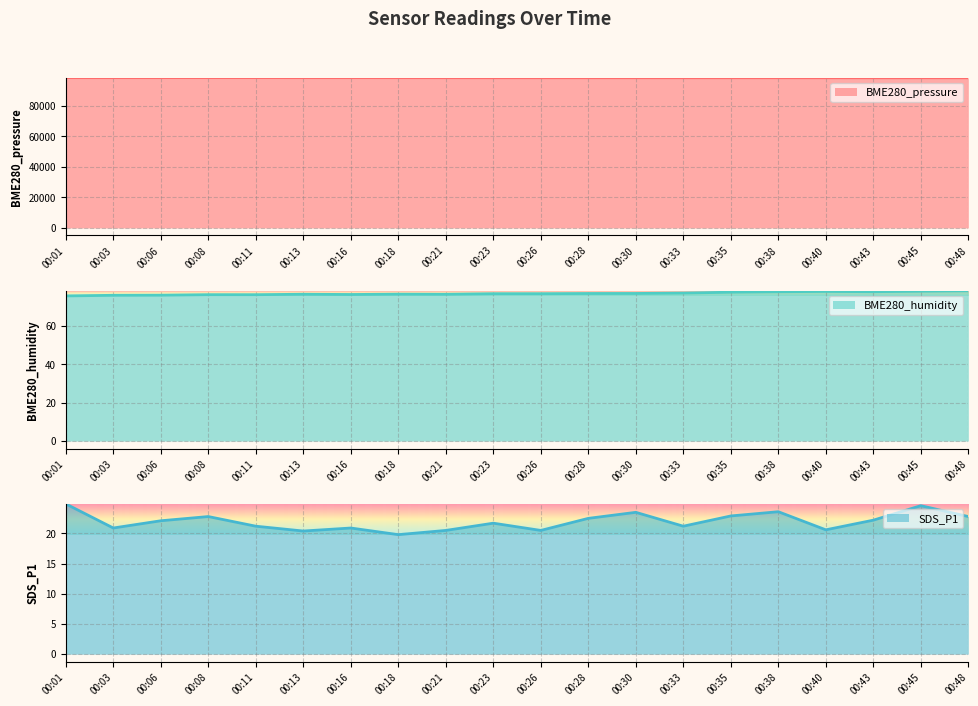

At which category does BME280_pressure reach its first local valley?

00:33